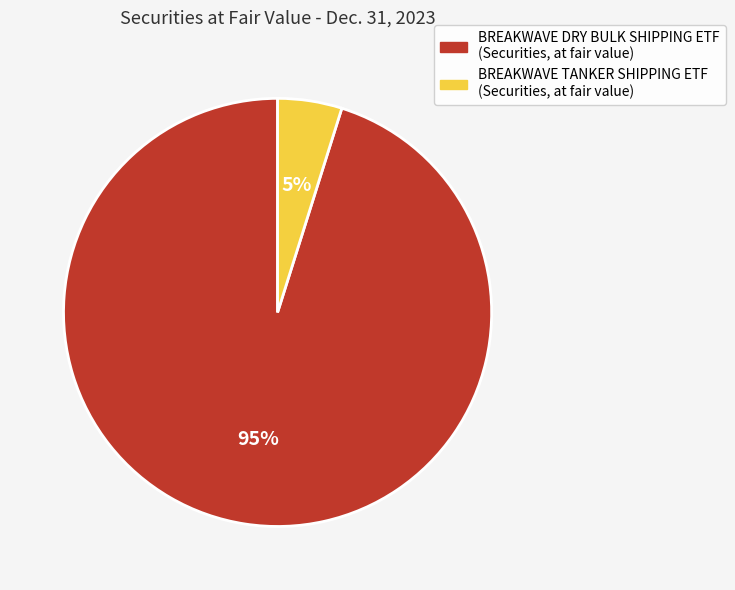

Count the number of slices in the pie.

2